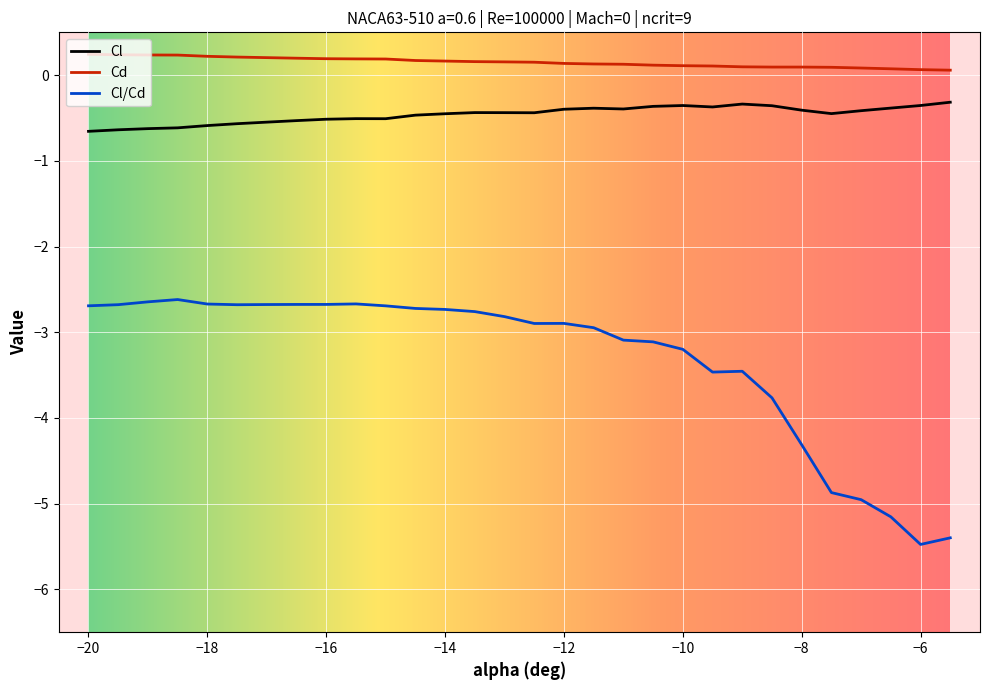

Rank the series by their maximum value, from highest to lowest.

Cd, Cl, Cl/Cd